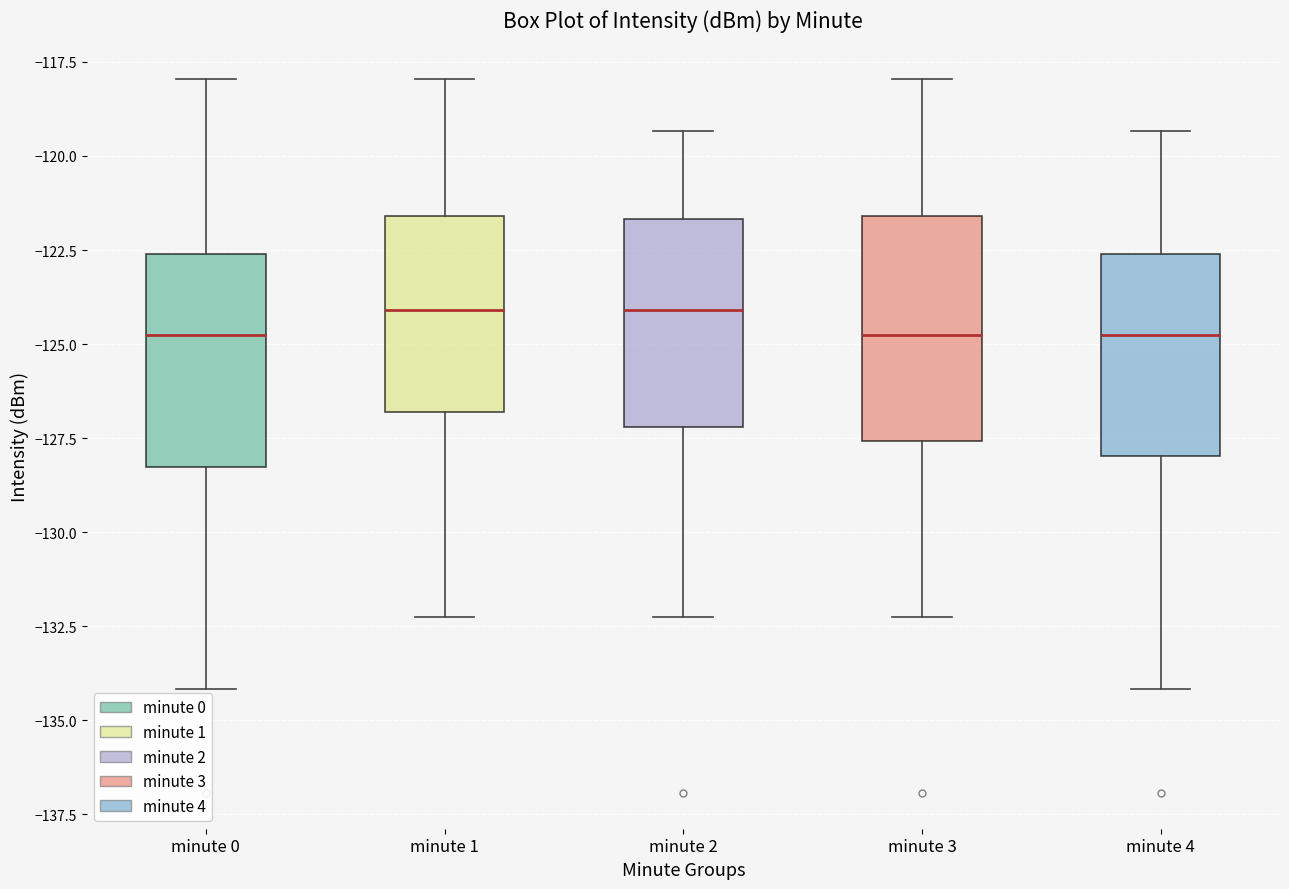

Reading left to right, transcribe this box plot: for each box, give where its median line is, the range the box spans, and where its two whiskers end, as read against the y-axis. The values are not printed on the chart, so give them approximately, as read against the axis.

minute 0: median -125.0, box -128.5 to -122.5, whiskers -134.0 to -118.0
minute 1: median -124.0, box -127.0 to -121.5, whiskers -132.0 to -118.0
minute 2: median -124.0, box -127.0 to -121.5, whiskers -132.0 to -119.5
minute 3: median -125.0, box -127.5 to -121.5, whiskers -132.0 to -118.0
minute 4: median -125.0, box -128.0 to -122.5, whiskers -134.0 to -119.5